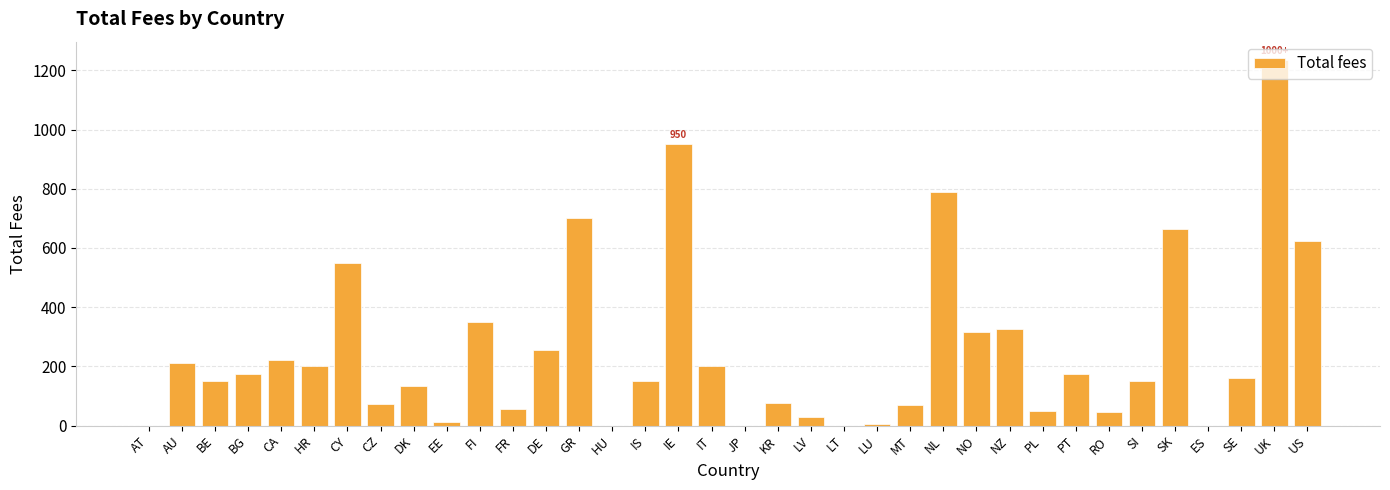

Between PL and DE, which is larger?

DE